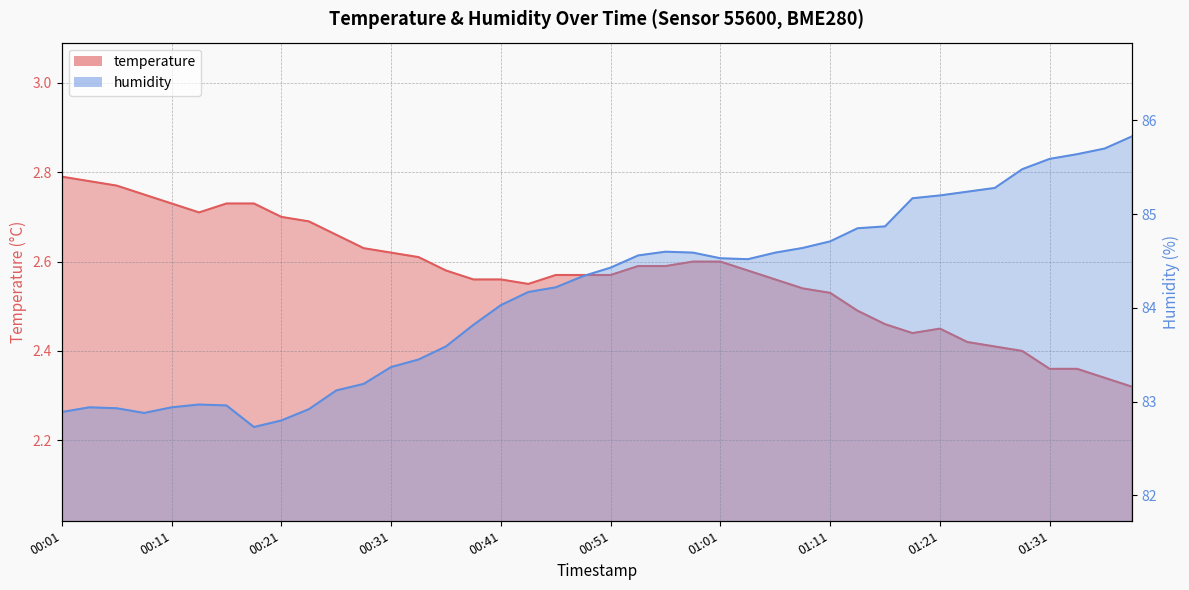

What is the minimum value shown in the chart?

2.3